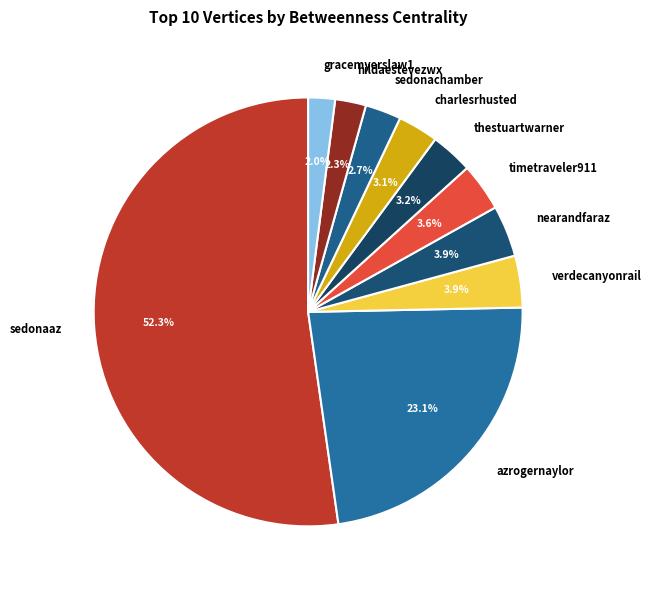

Approximately how many times larger is the value at sedonaaz compared to azrogernaylor?

2.3